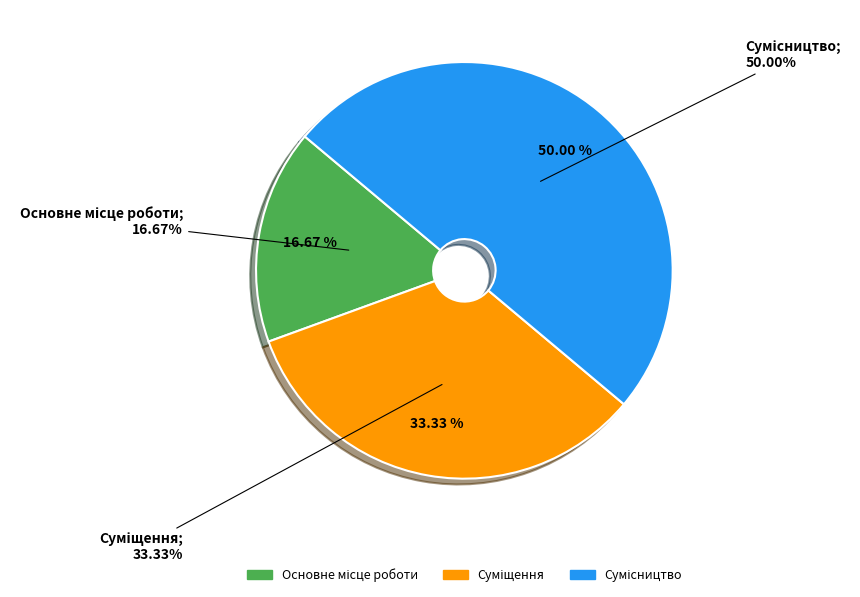

What is the change in value from Основне місце роботи to Сумісництво?

+2